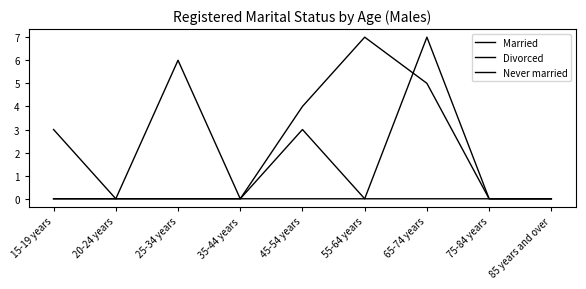

True or false: Never married and Married cross at least once.

False